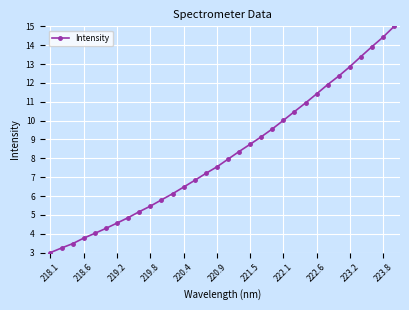

What is the sum of all values?

262.3